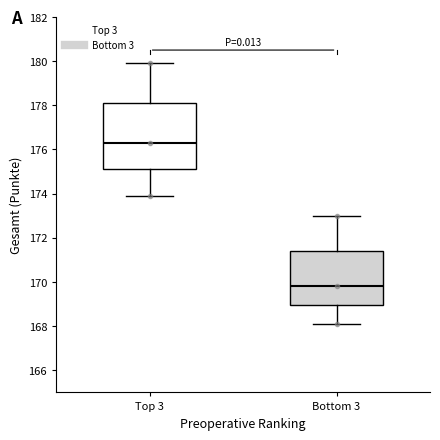

Reading left to right, transcribe this box plot: for each box, give where its median line is, the range the box spans, and where its two whiskers end, as read against the y-axis. The values are not printed on the chart, so give them approximately, as read against the axis.

Top 3: median 176.4, box 175.2 to 178.2, whiskers 174.0 to 180.0
Bottom 3: median 169.8, box 169.0 to 171.4, whiskers 168.2 to 173.0